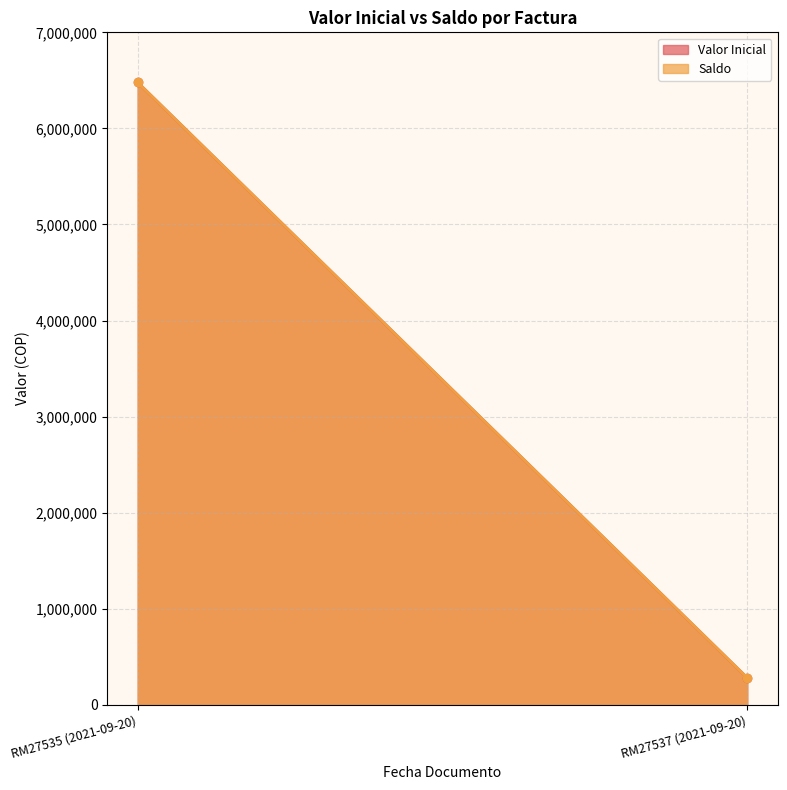

What value does the Saldo series have at RM27535 (2021-09-20), to the nearest 50?

6478450